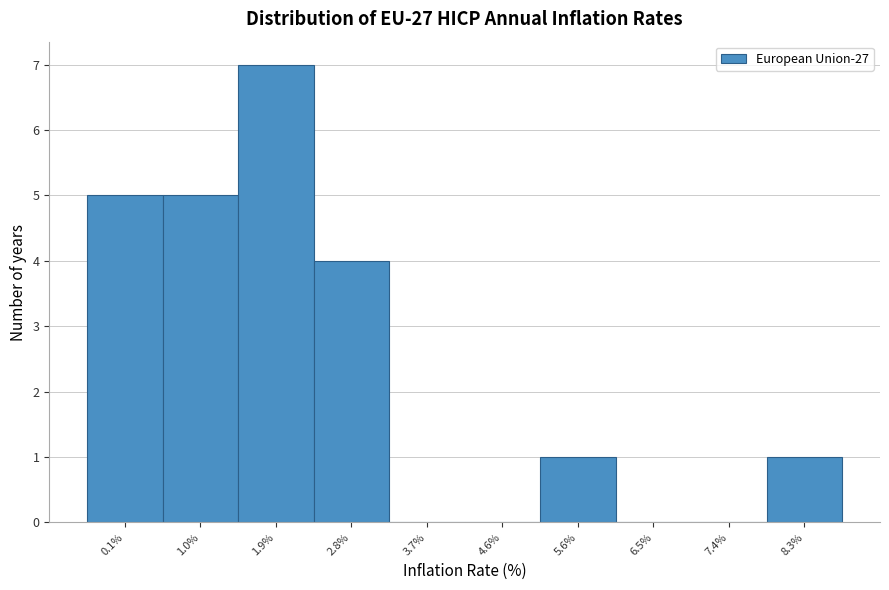

Reading left to right, list all the values displayed in this chart.

0.1%=5	1.0%=5	1.9%=7	2.8%=4	3.7%=0	4.6%=0	5.6%=1	6.5%=0	7.4%=0	8.3%=1